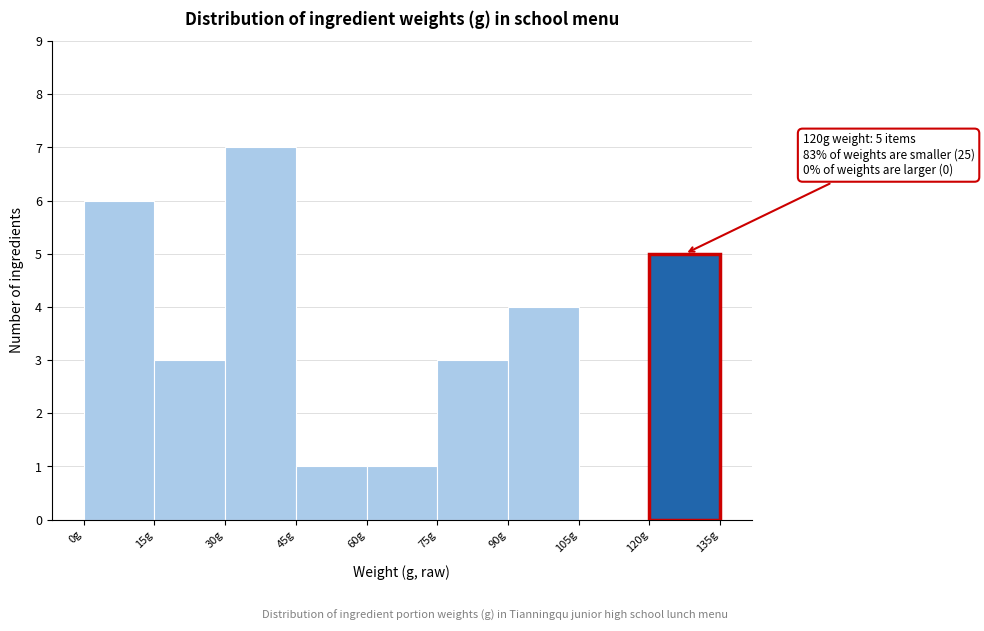

Which range on the x-axis has the tallest bar?

30 to 45